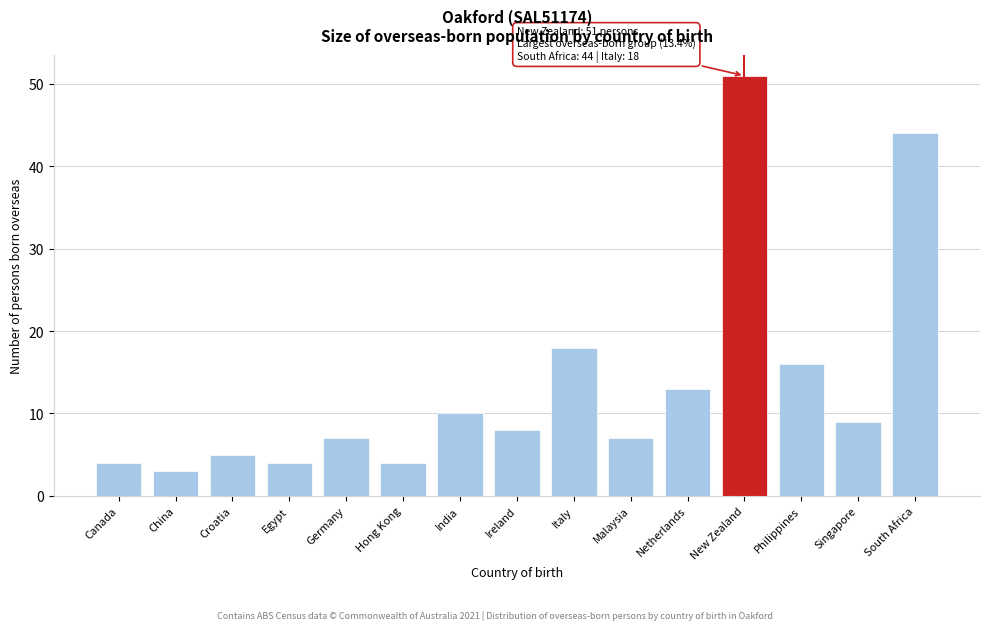

Reading left to right, what are all the values shown in this chart?

4	3	5	4	7	4	10	8	18	7	13	51	16	9	44